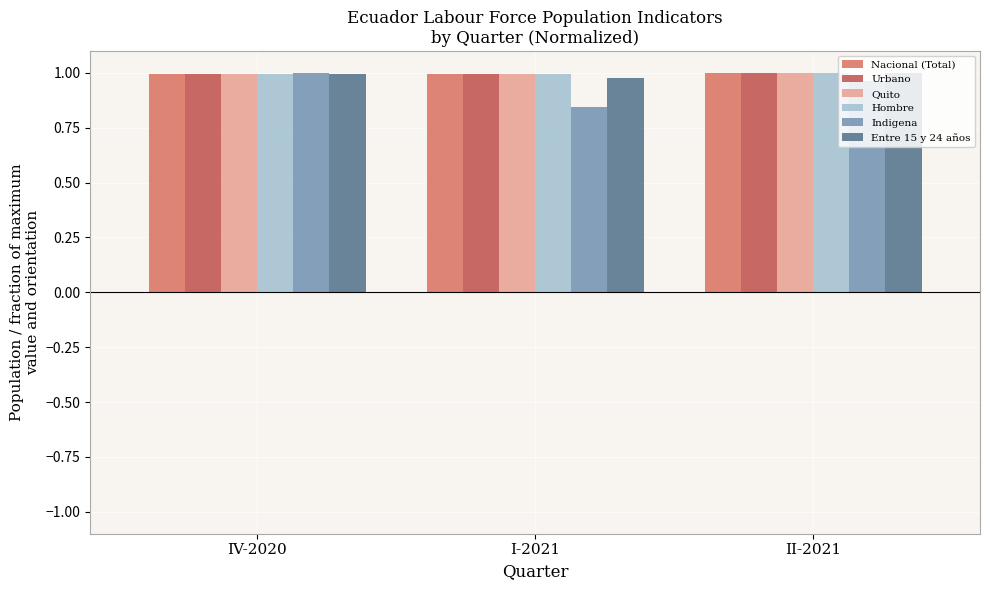

At which category does the chart reach its minimum across all series?

I-2021